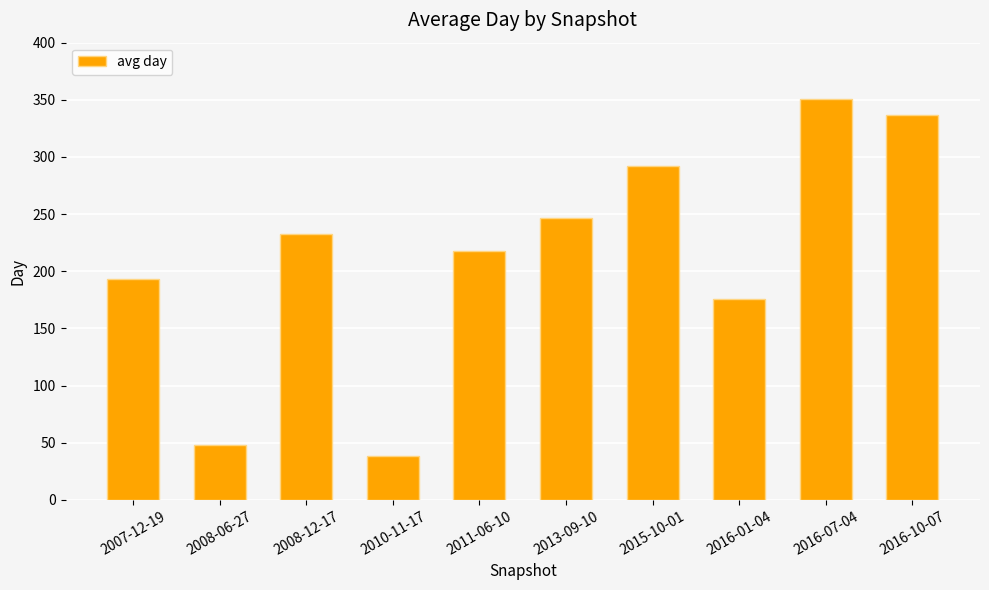

Which has a higher value, 2008-06-27 or 2016-07-04?

2016-07-04